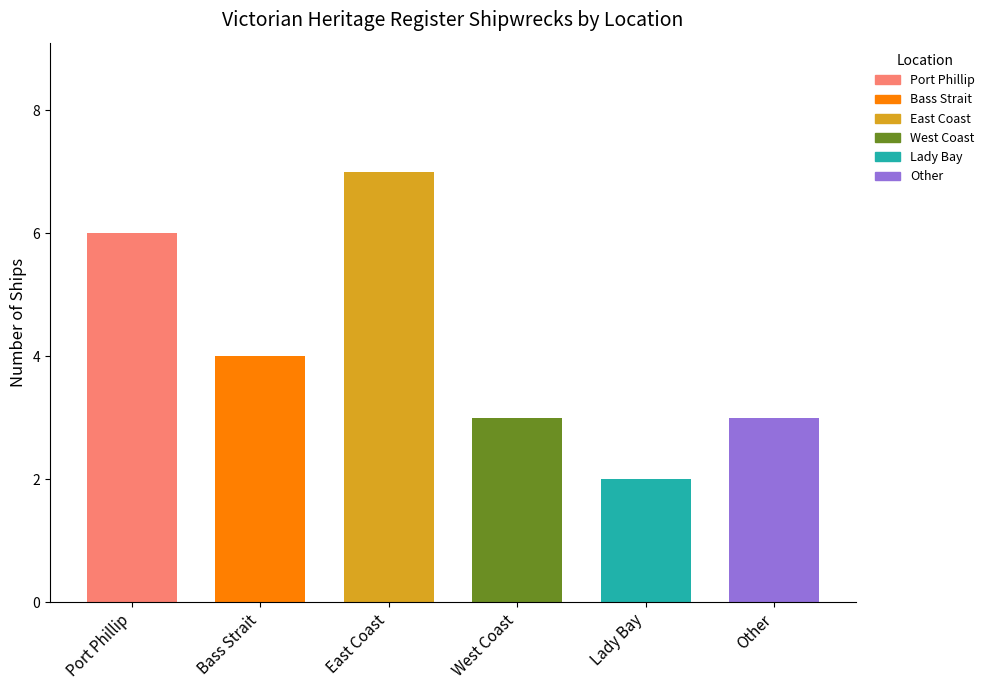

The chart shows a value of 5 at Other. True or false?

False